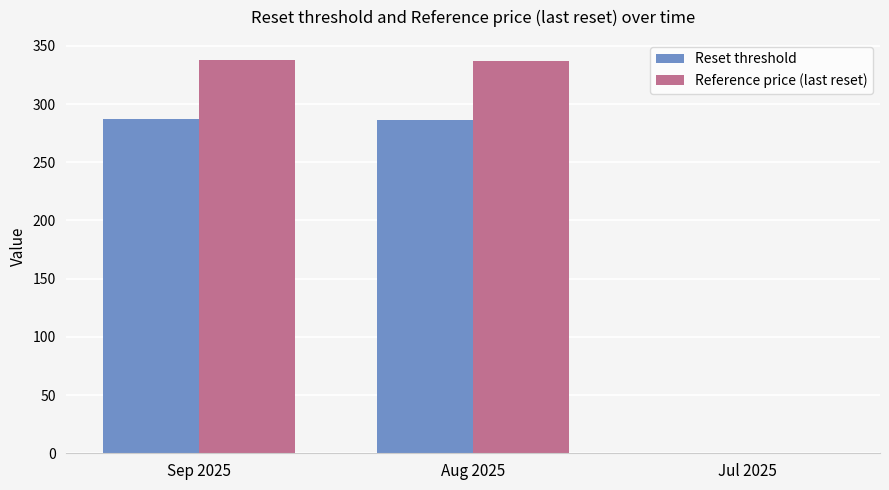

The value of Reference price (last reset) at Sep 2025 is 170.1. True or false?

False